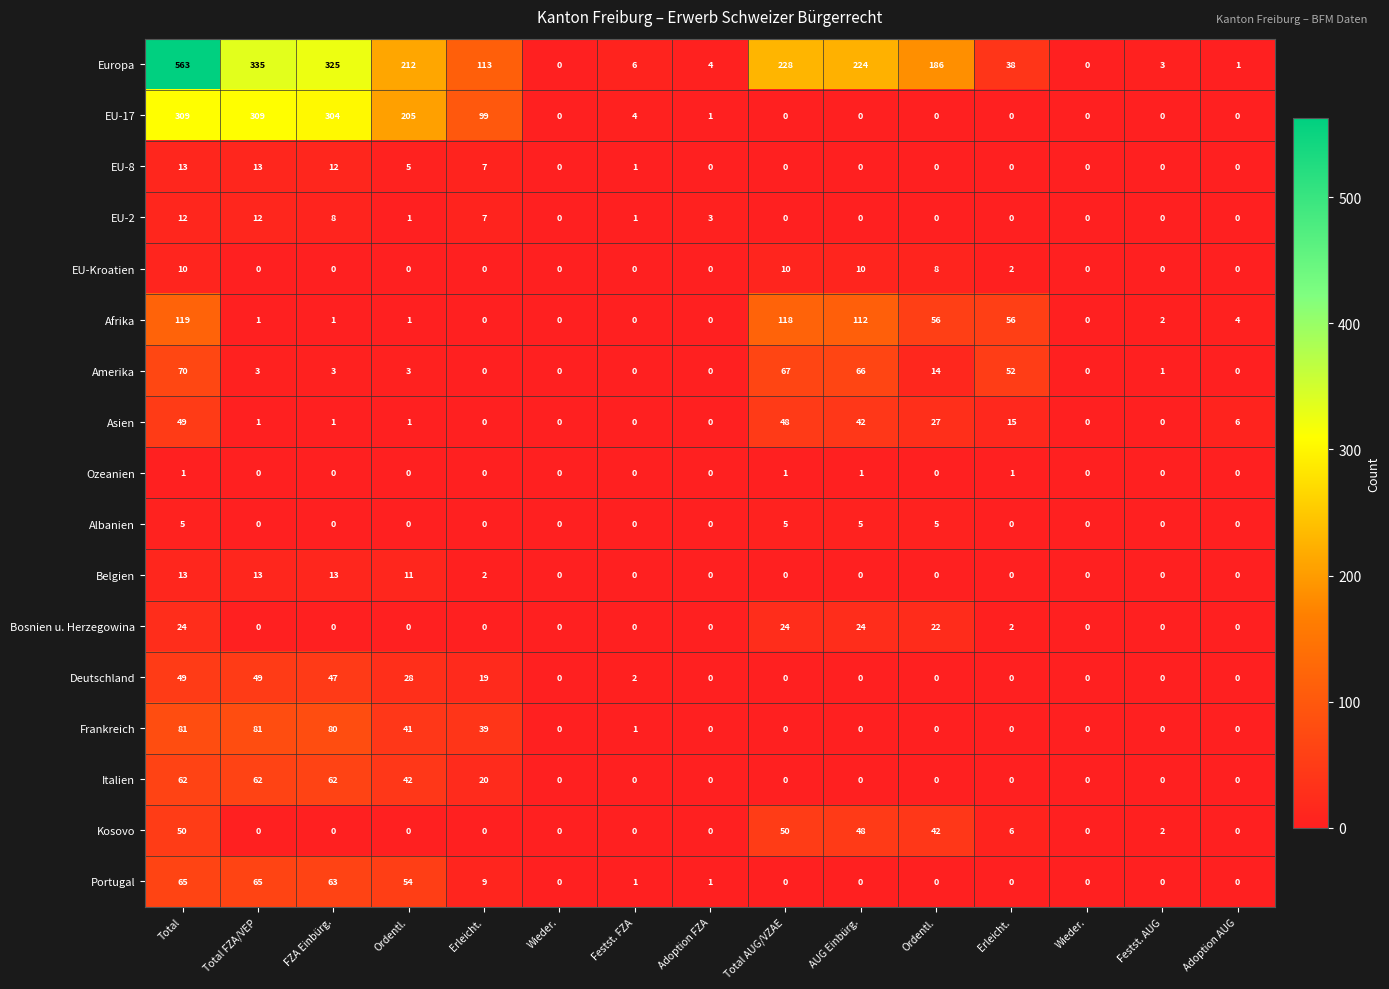

What is the greatest value displayed?

563